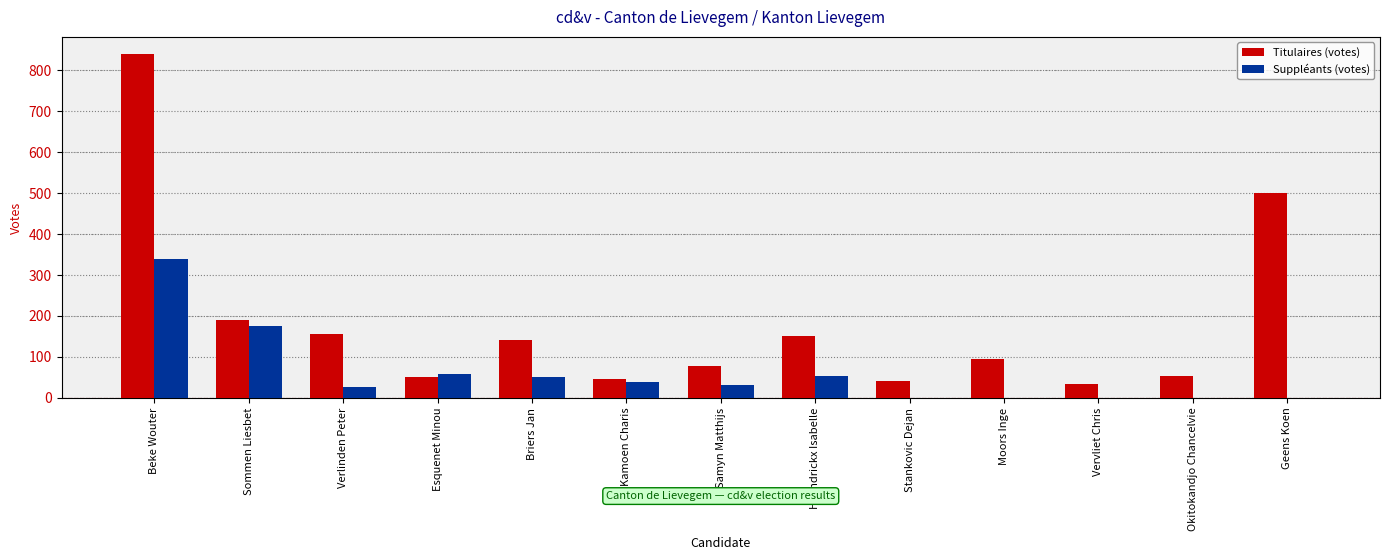

Which series changed the most between Okitokandjo Chancelvie and Geens Koen?

Titulaires (votes)